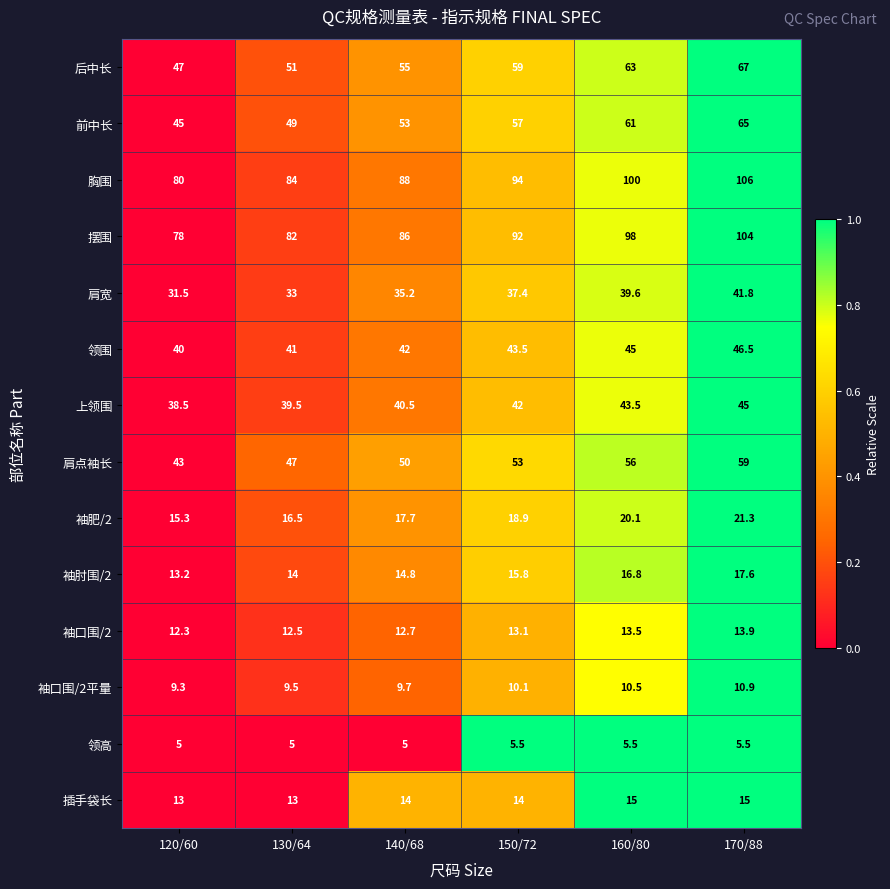

Which series has the largest total across all categories?

胸围